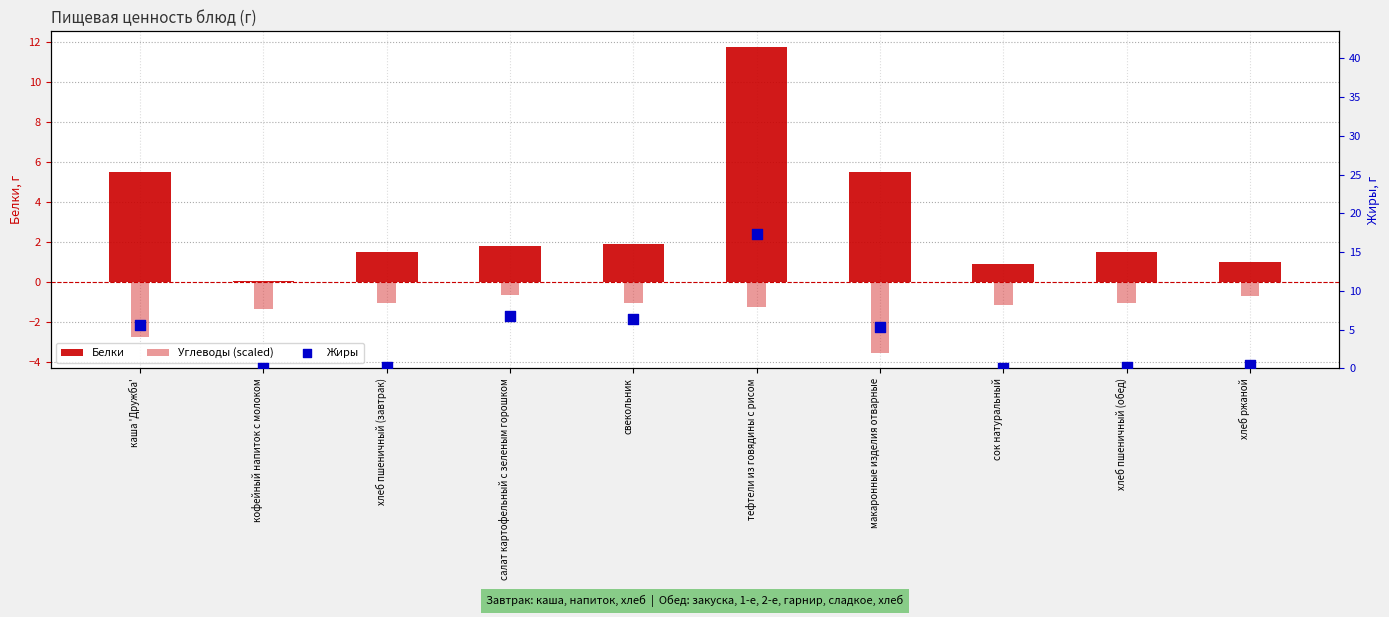

Which series has the widest spread of Y values?

Жиры